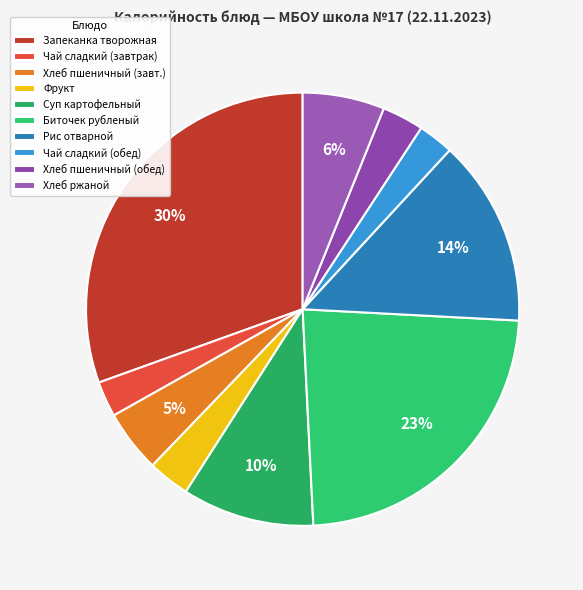

Which category has the biggest portion of the pie?

Запеканка творожная